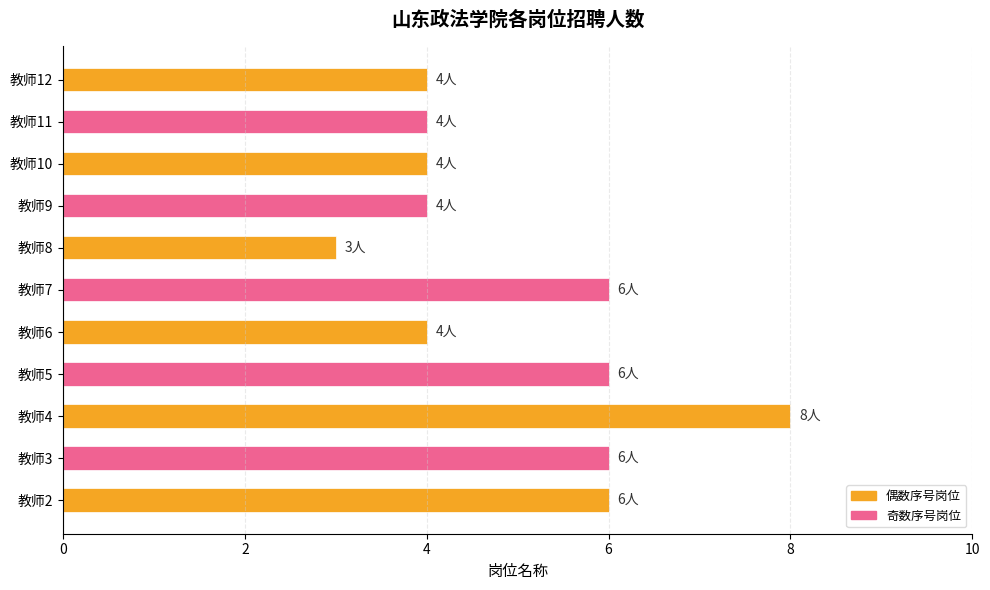

The value at 教师7 is 6. True or false?

True